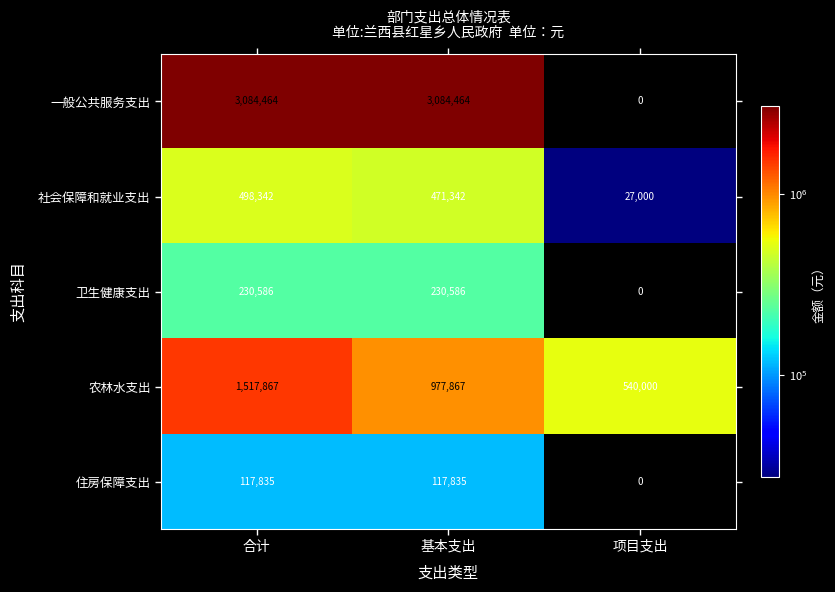

What is the highest value of the 一般公共服务支出 series?

3084464